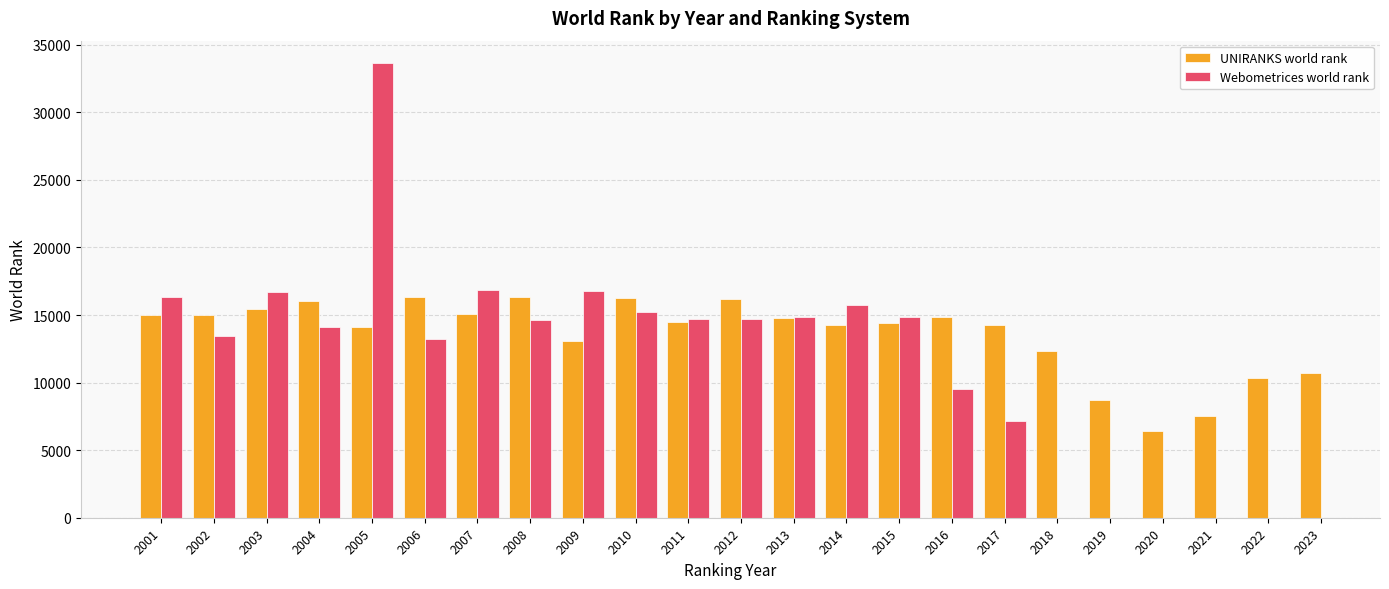

True or false: UNIRANKS world rank has a value of 6133.7 at 2014.

False